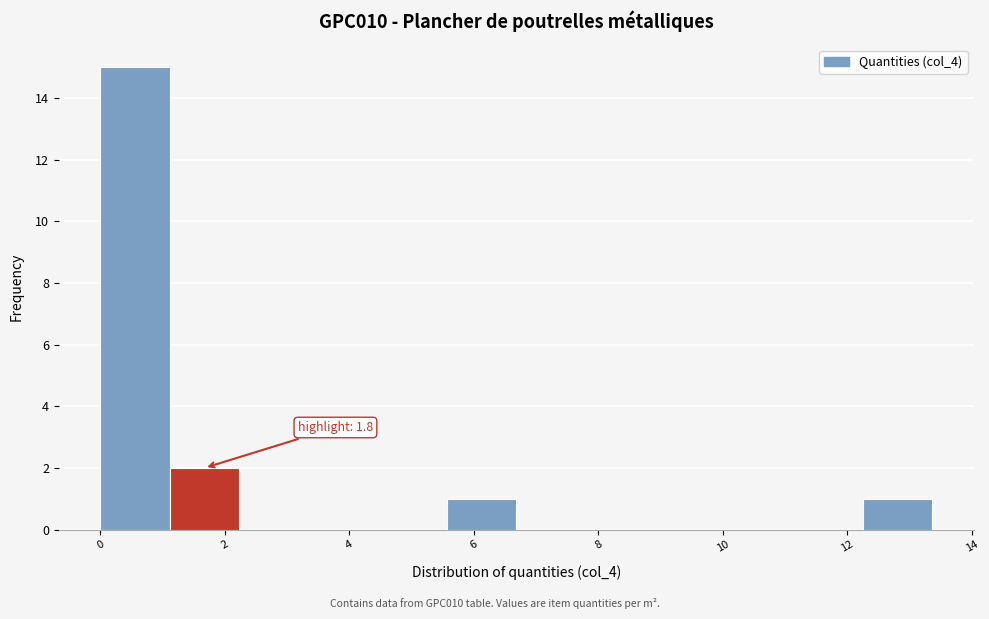

Which range on the x-axis has the tallest bar?

0.0 to 1.2